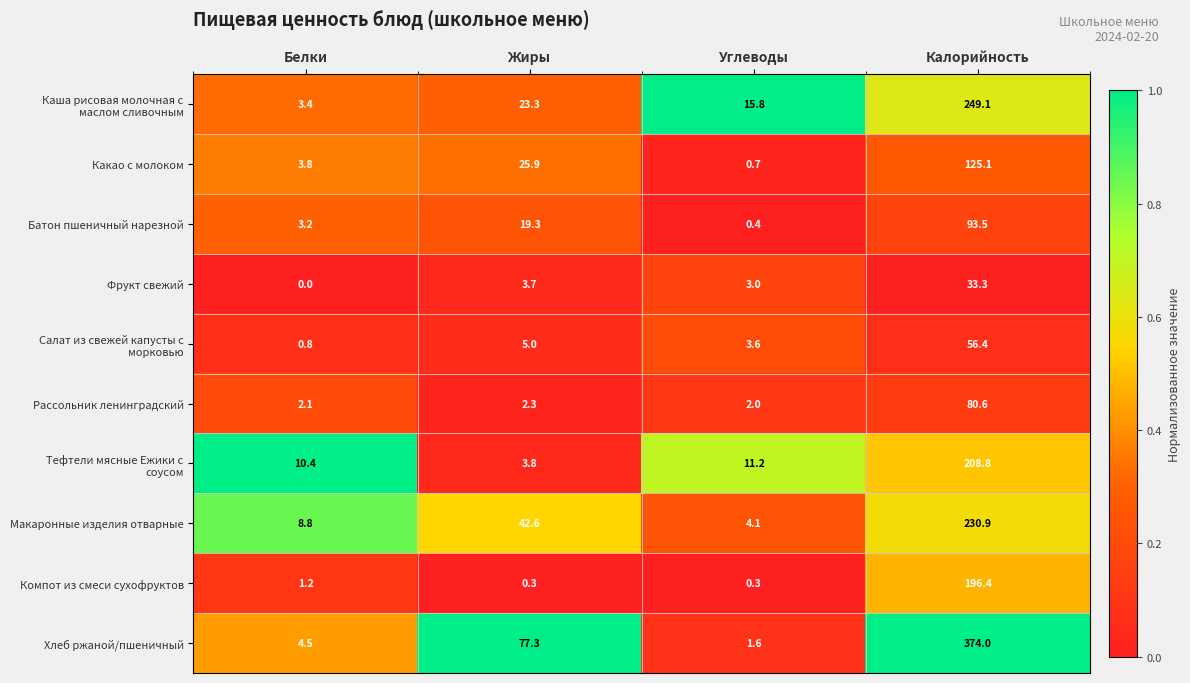

Where is Батон пшеничный нарезной nearest to the value 46?

Жиры